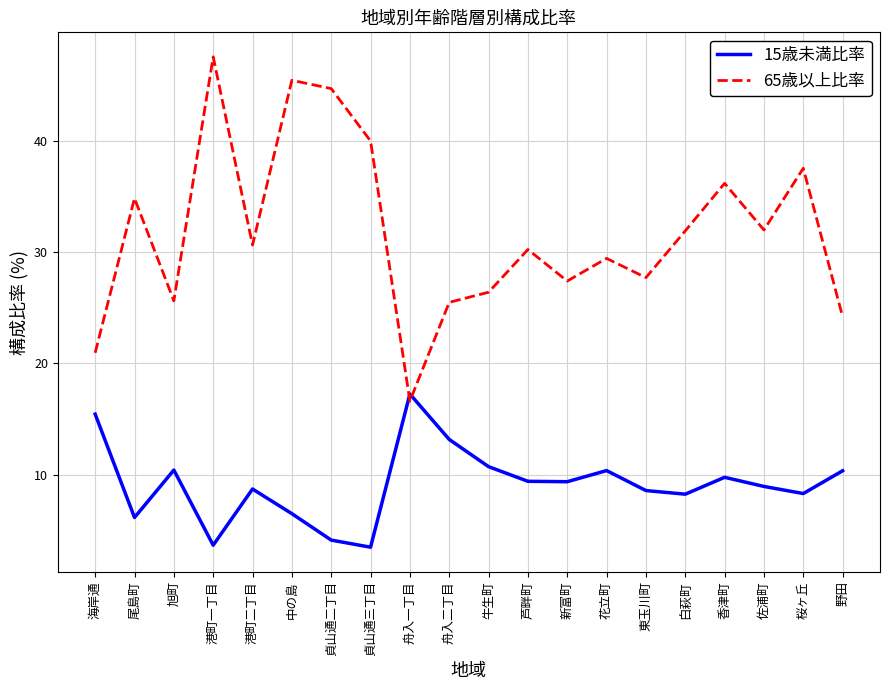

What is the difference between the 65歳以上比率 values at 桜ヶ丘 and 貞山通二丁目?

7.2